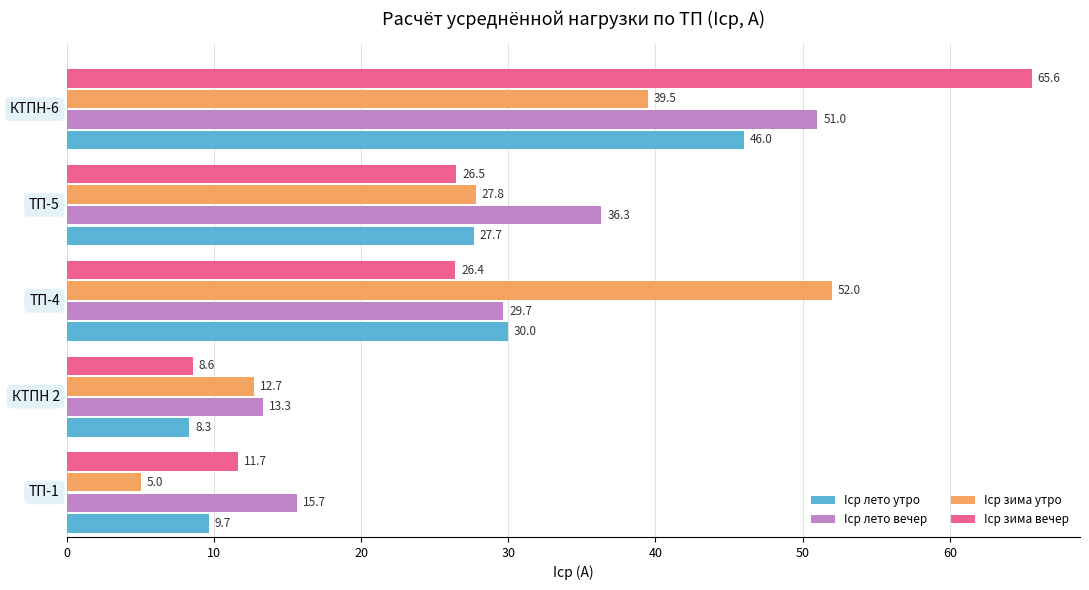

What are all the series names shown in the legend?

Iср лето утро, Iср лето вечер, Iср зима утро, Iср зима вечер